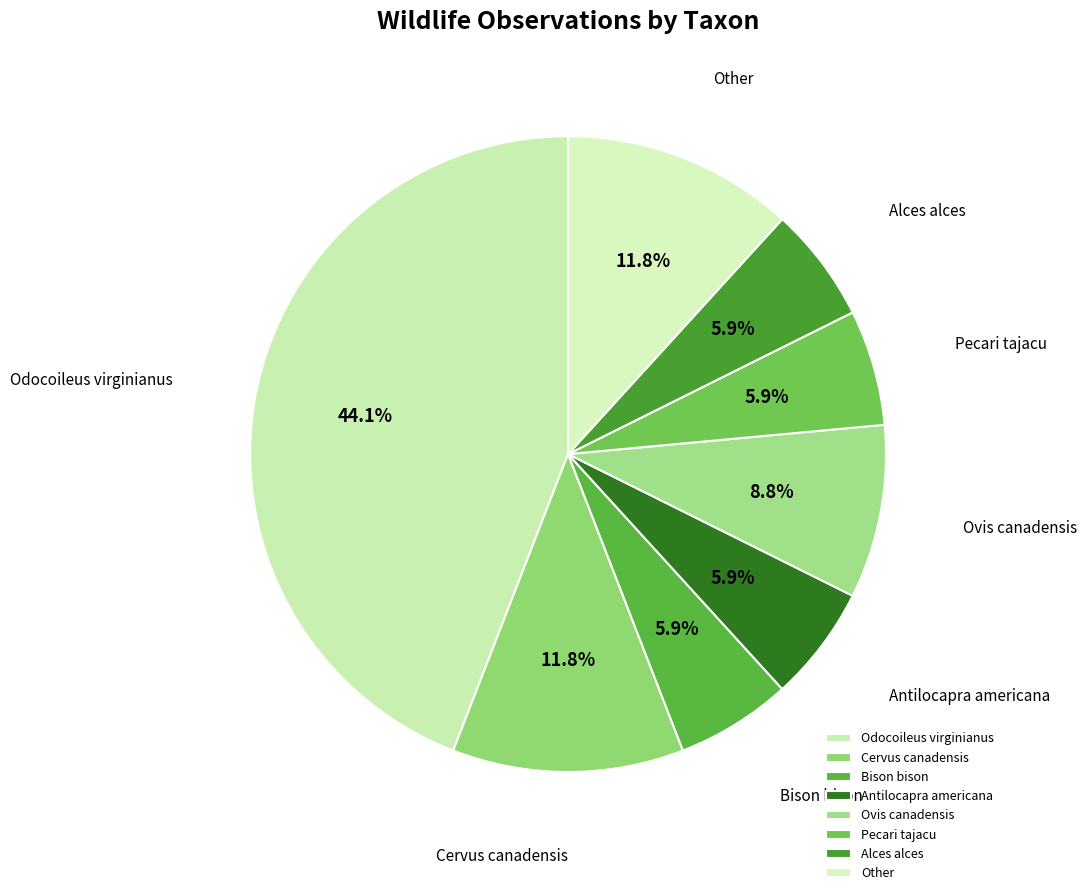

To the nearest percent, what is the difference between the largest and smallest slice percentages?

38%